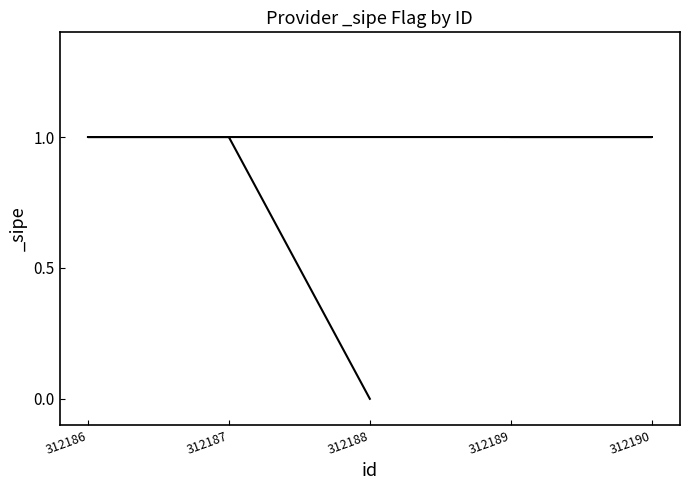

How many lines are shown in the chart?

1